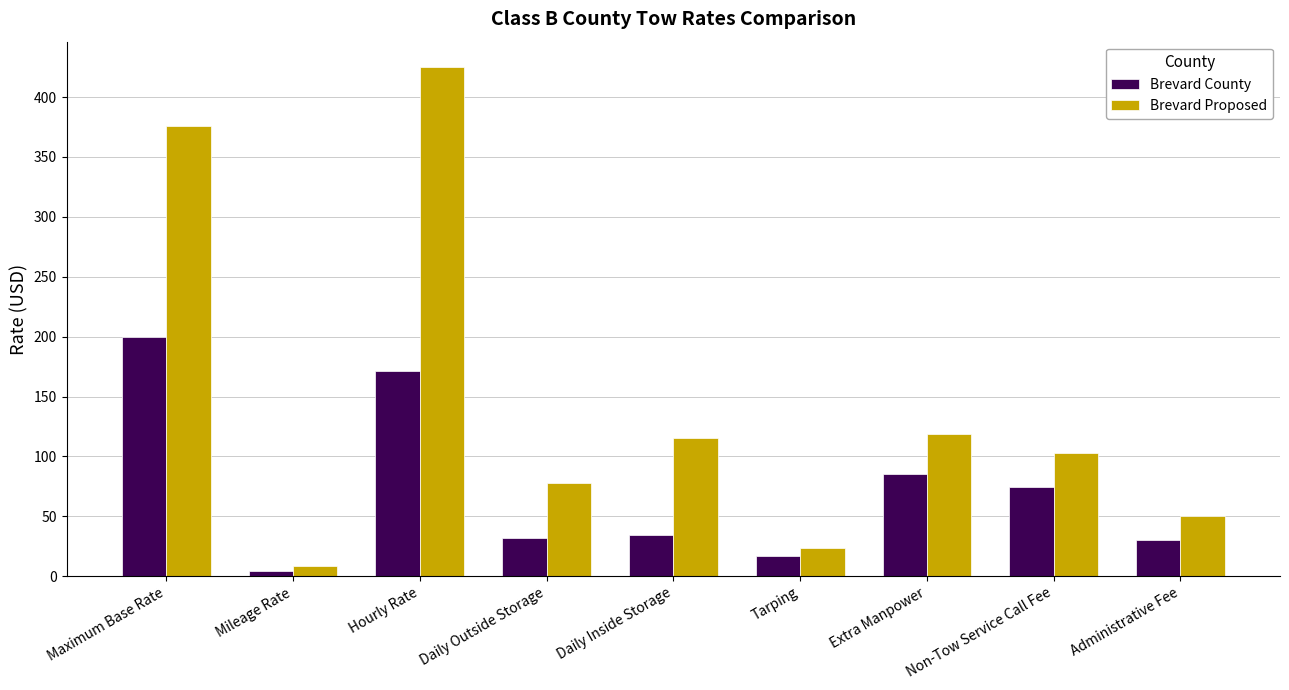

Between Mileage Rate and Daily Outside Storage, which series saw the biggest shift?

Brevard Proposed